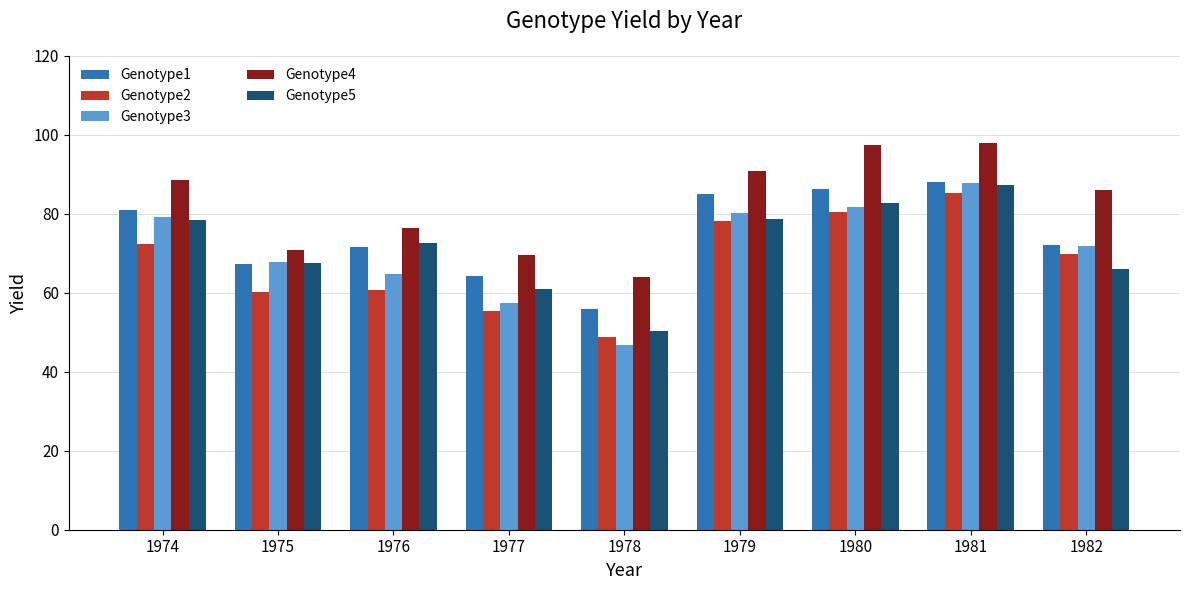

What is the sum of the Genotype5 values at 1975 and 1979?

146.2